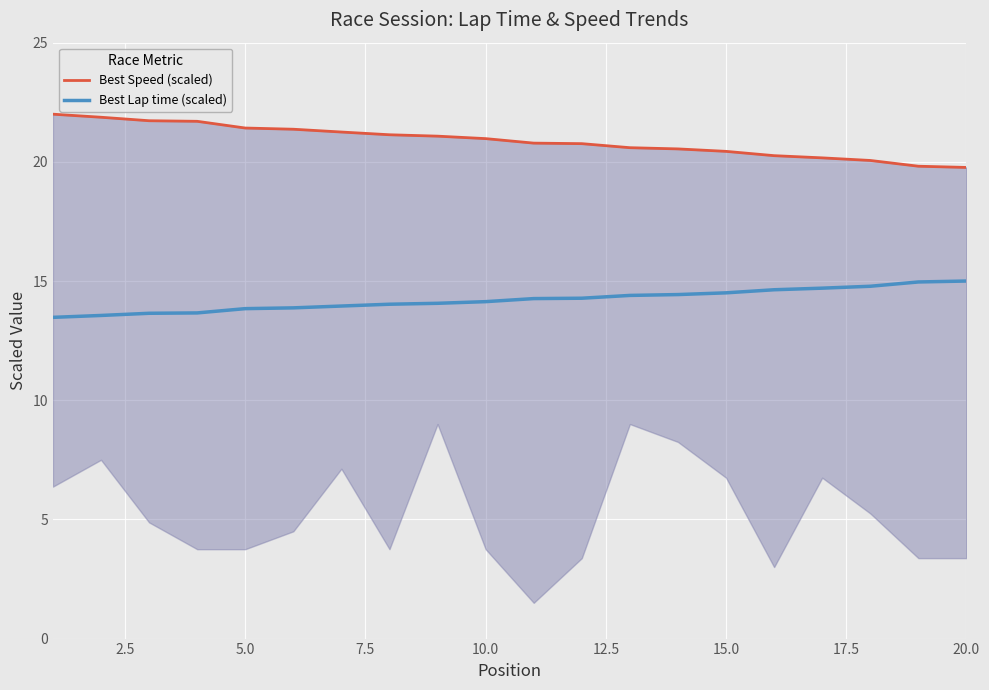

What is the lowest value of the Best Lap time (scaled) series?

13.5